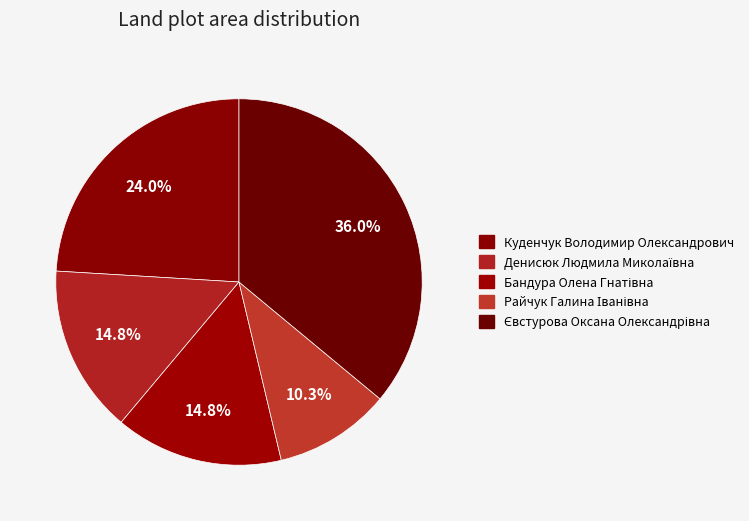

To the nearest percent, what is the difference between the largest and smallest slice percentages?

26%